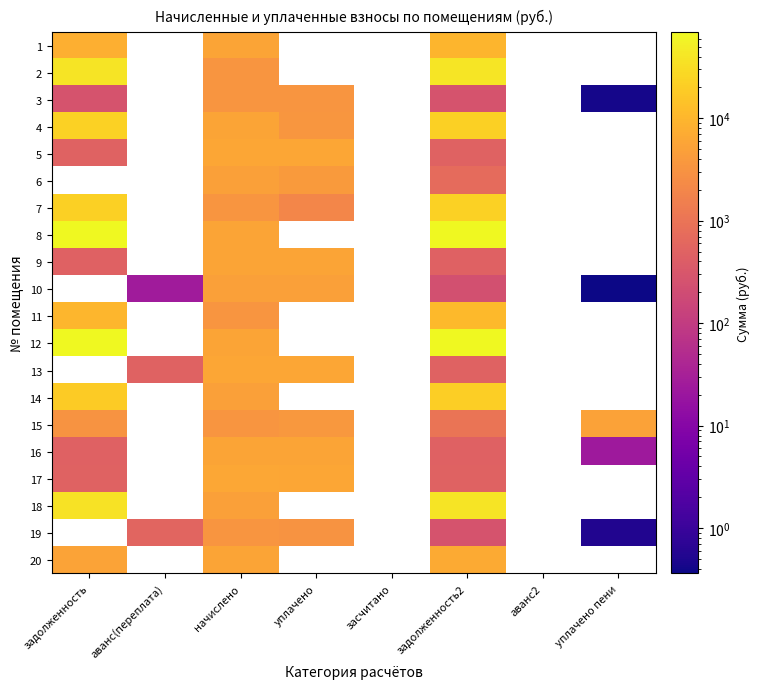

How many values in the 17 series are below 6124?

3